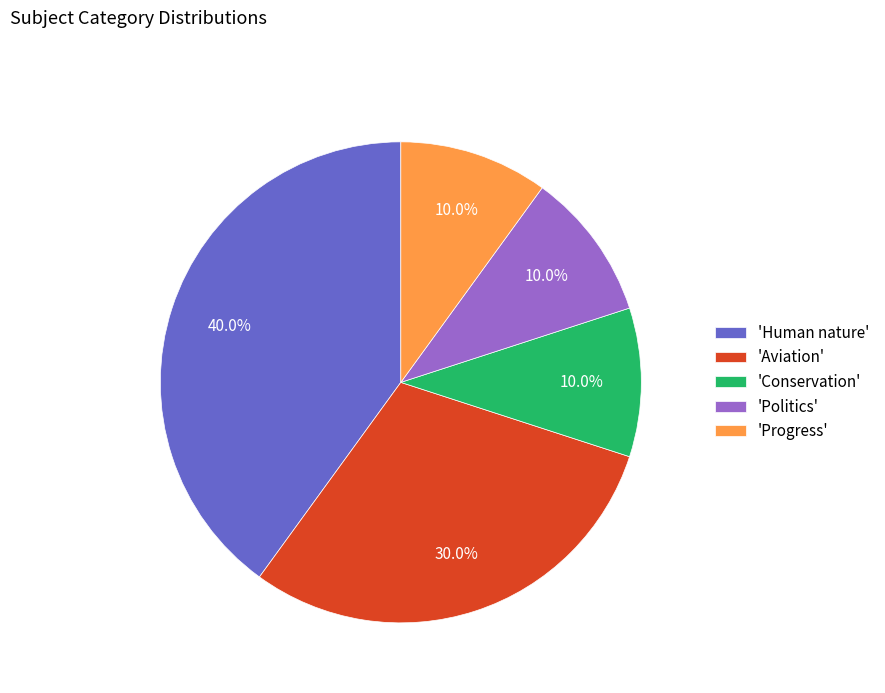

Which slice is the largest?

'Human nature'